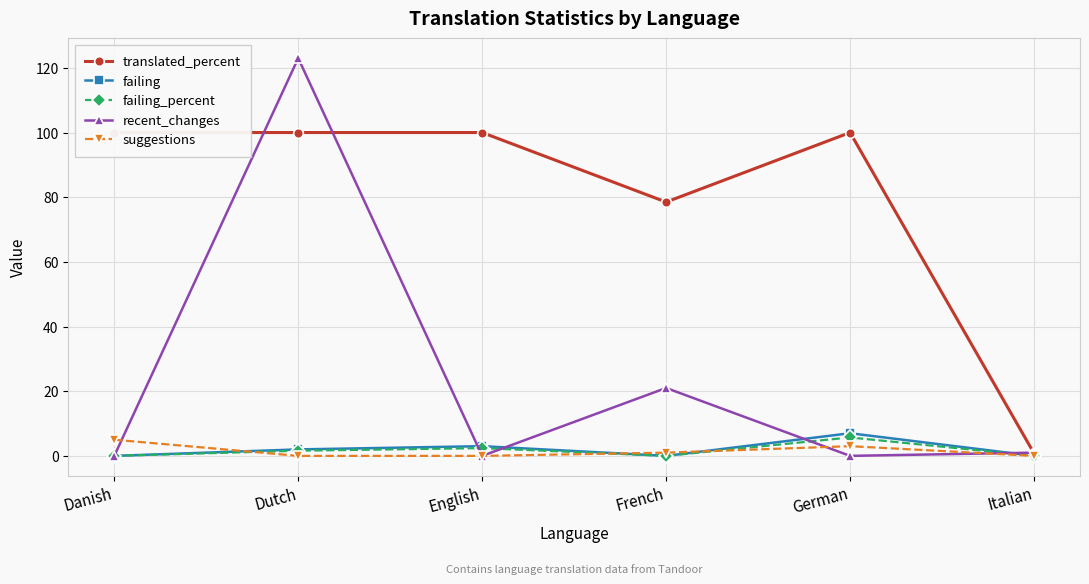

Is the value of recent_changes at Danish greater than the value of failing_percent at Danish?

No